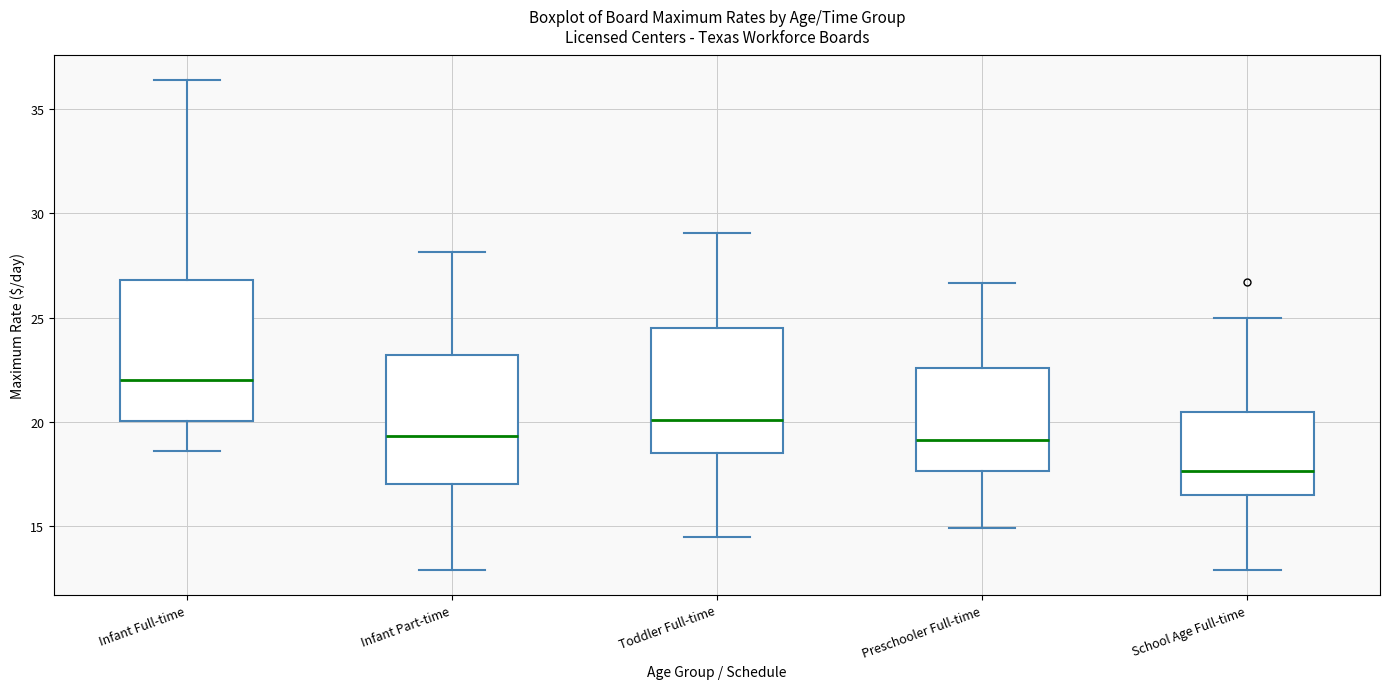

Comparing the boxes themselves (not the whiskers), which one is the tallest?

Infant Full-time